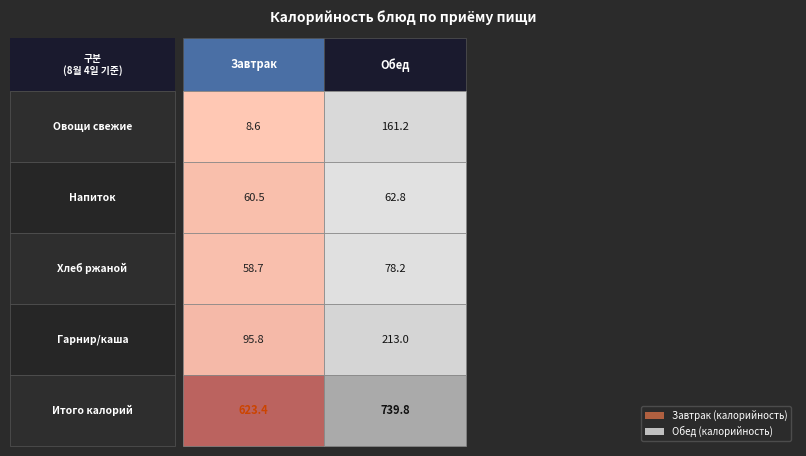

What is the sum of all Завтрак values?

846.9